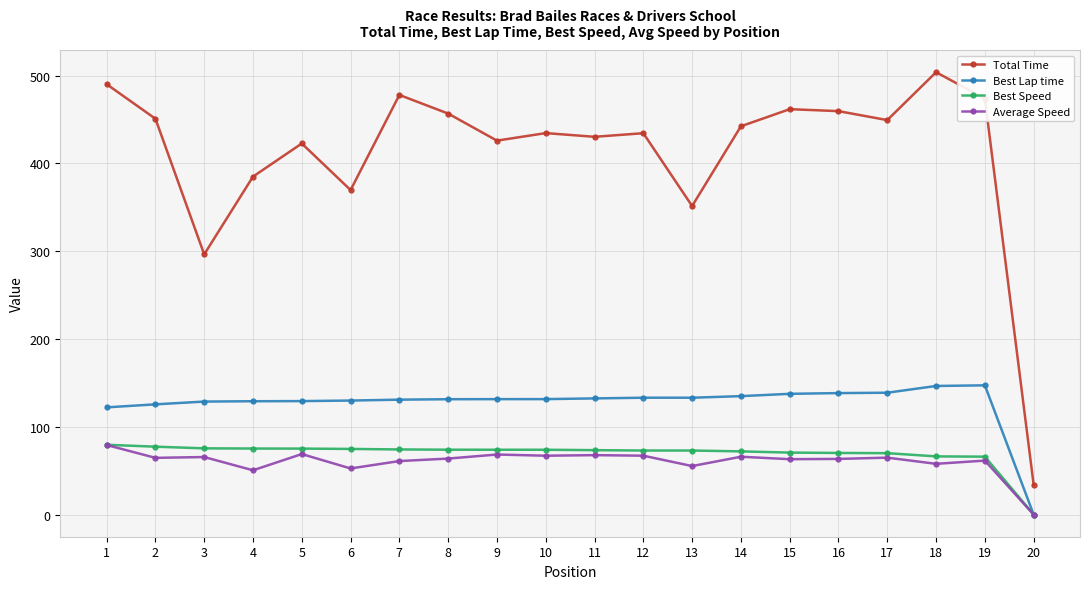

What is the greatest value displayed?

504.0